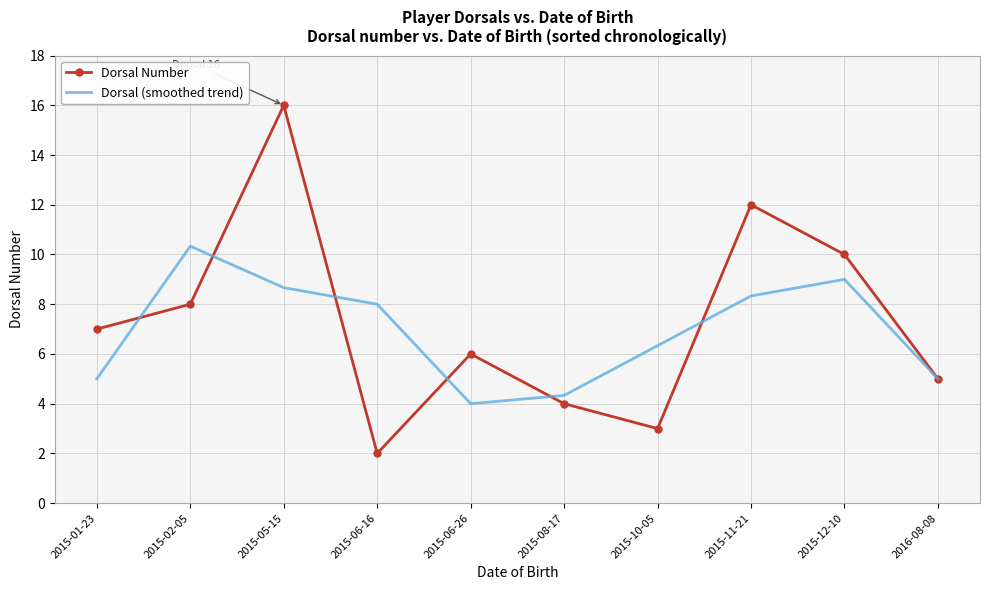

Rank the series by their maximum value, from highest to lowest.

Dorsal Number, Dorsal (smoothed trend)